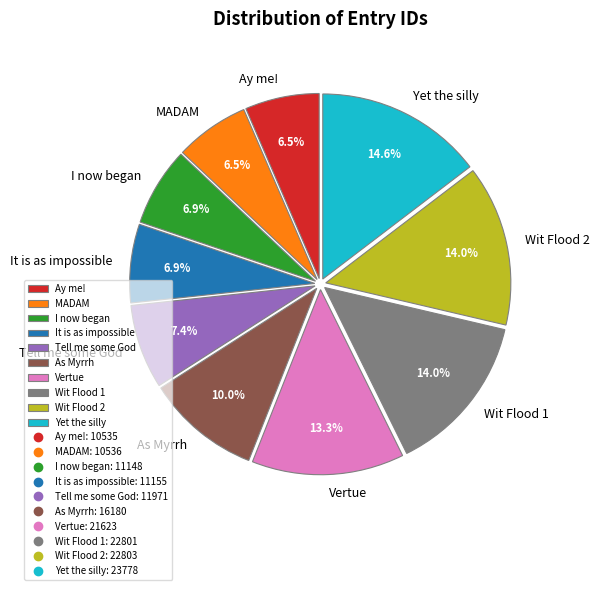

What is the ratio of the value at MADAM to the value at I now began?

0.9